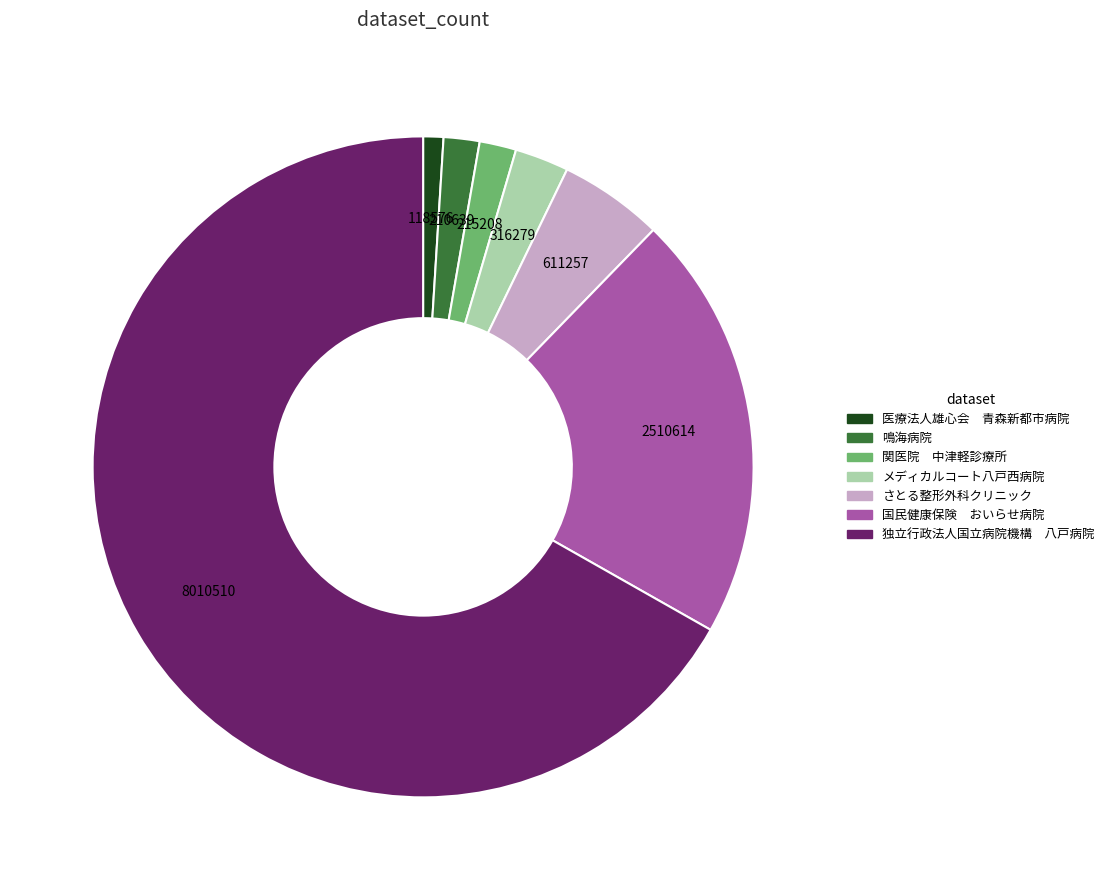

How many slices are in this pie chart?

7